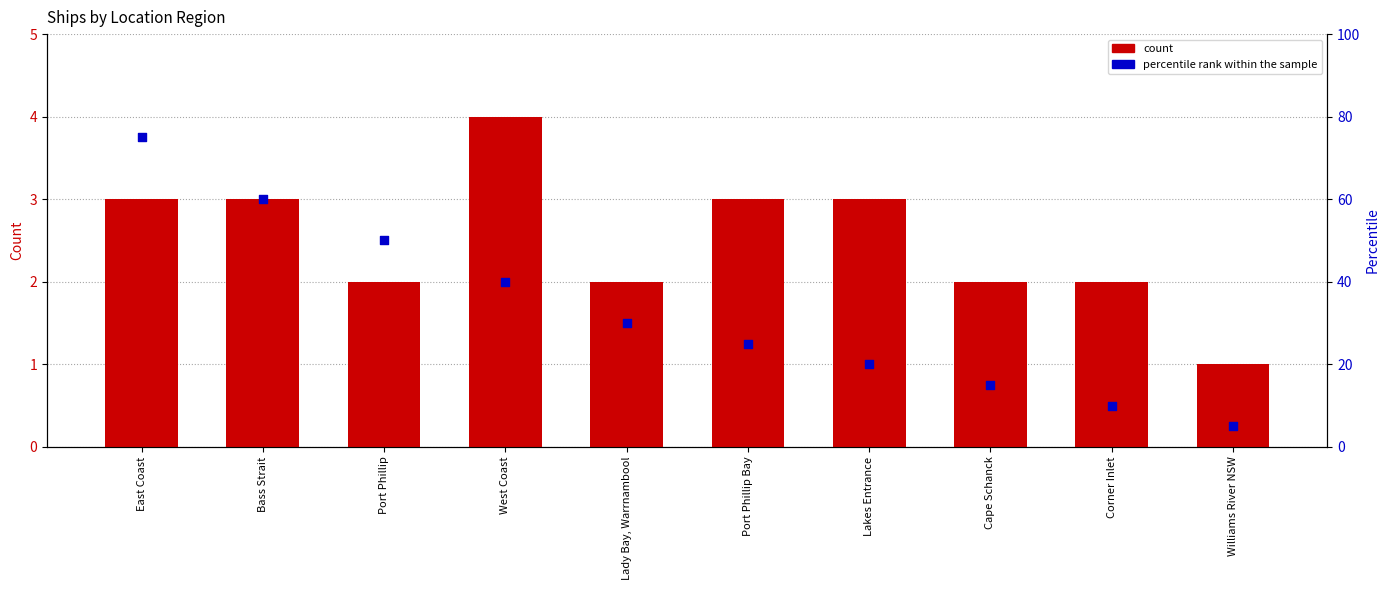

What is the total value across all series at Corner Inlet?

12